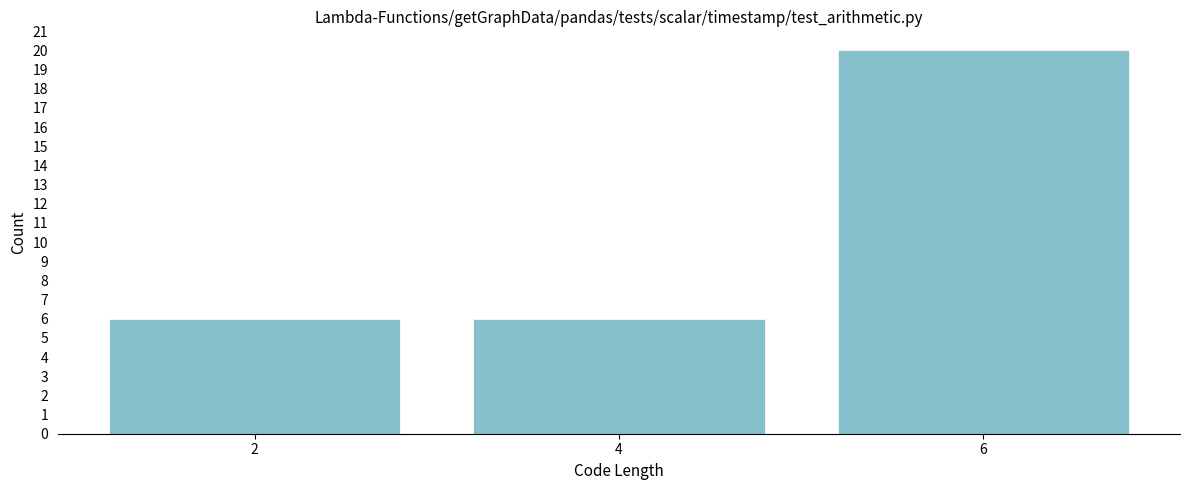

Reading left to right, what are all the values shown in this chart?

6	6	20